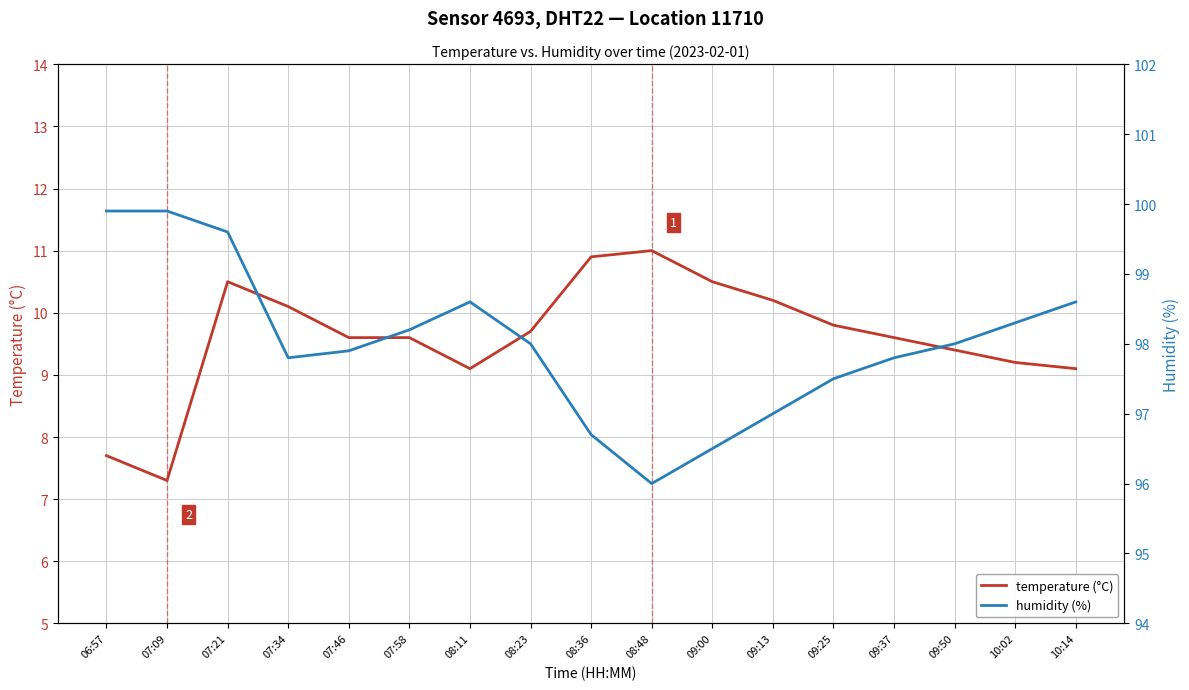

Which series has the largest total across all categories?

humidity (%)